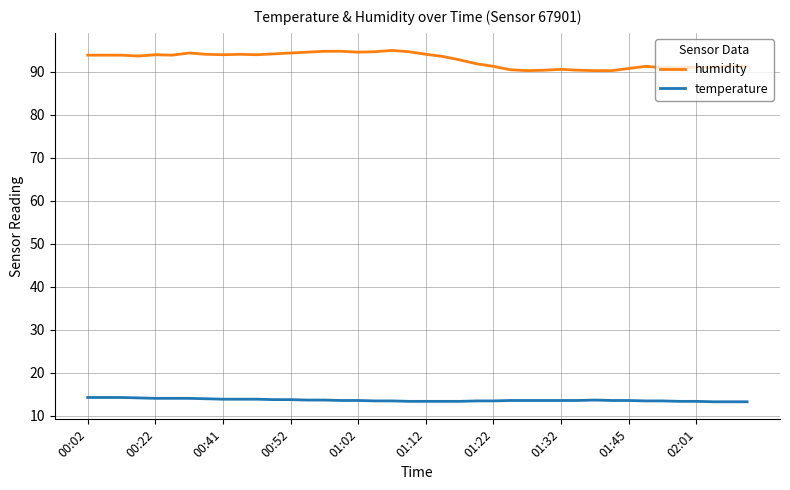

Rank the series by their average value, from highest to lowest.

humidity, temperature